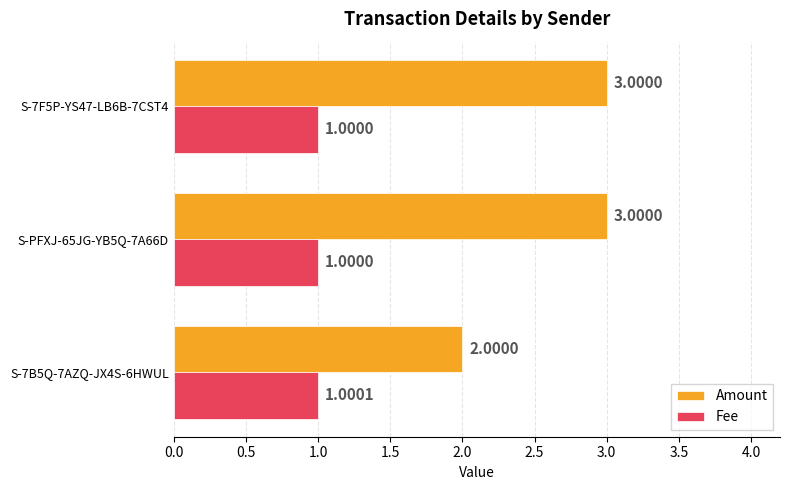

Between S-7B5Q-7AZQ-JX4S-6HWUL and S-7F5P-YS47-LB6B-7CST4, which series saw the biggest shift?

Amount